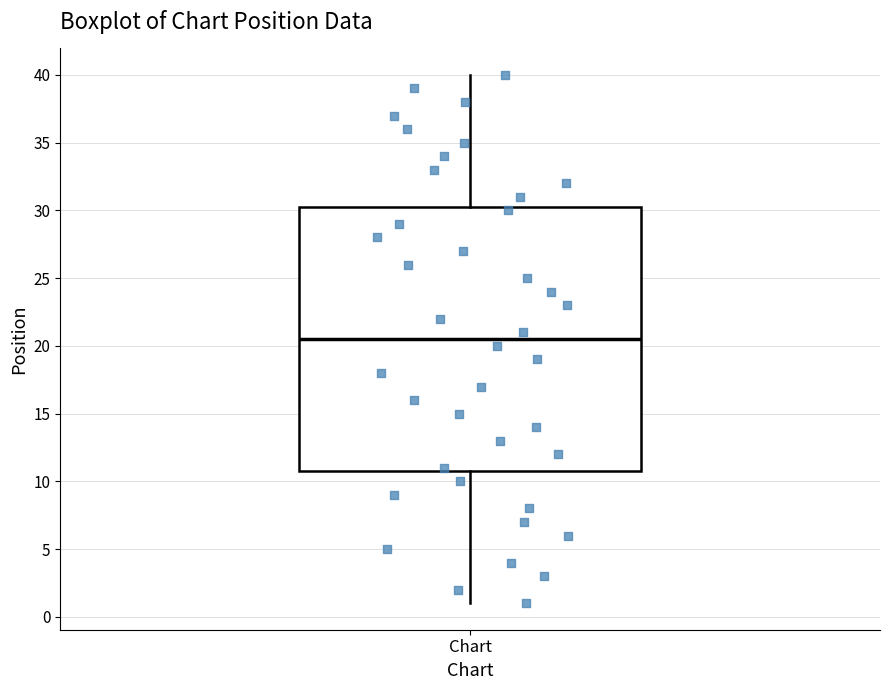

Transcribe this box plot: give where the median line is, the range the box spans, and where the two whiskers end, as read against the y-axis. The values are not printed on the chart, so give them approximately, as read against the axis.

median 20.5, box 11.0 to 30.5, whiskers 1.0 to 40.0